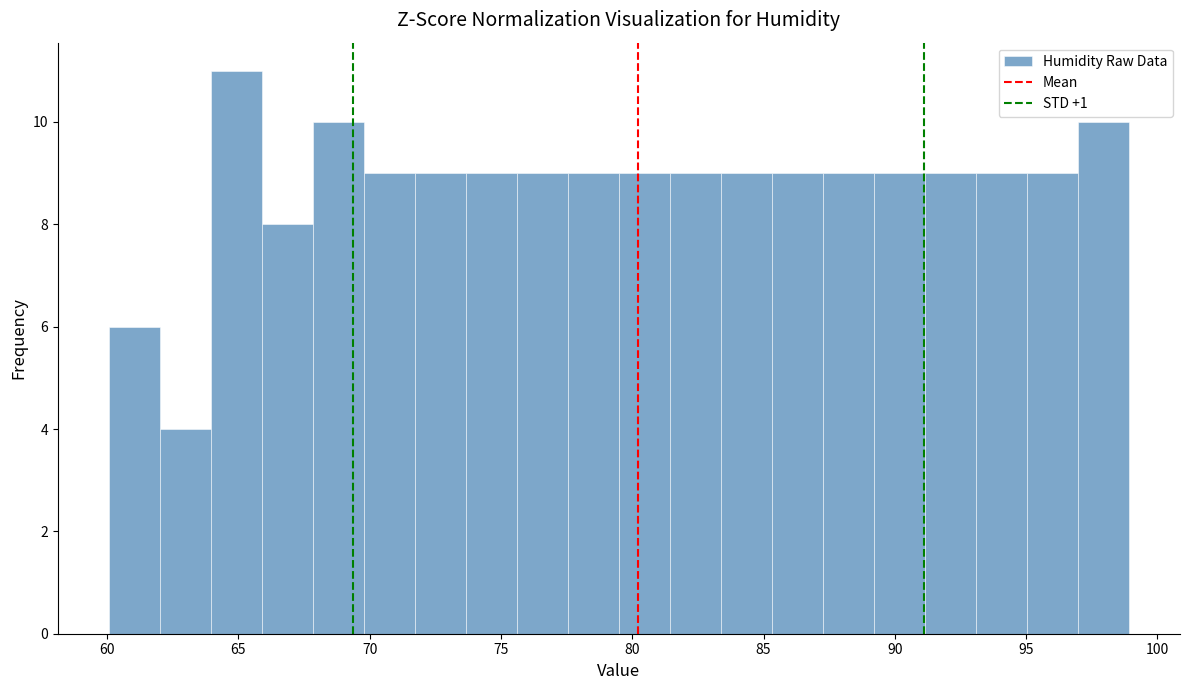

Around what value on the x-axis is the tallest bar? Give the approximate position of its centre, as read against the axis.

65.0